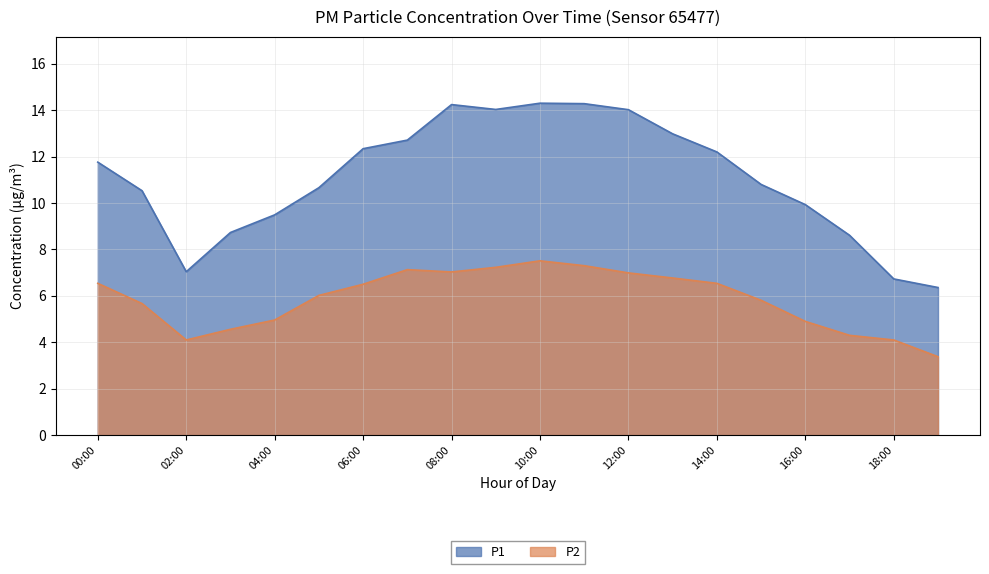

What is the difference between the maximum and minimum values in the P1 series?

7.9